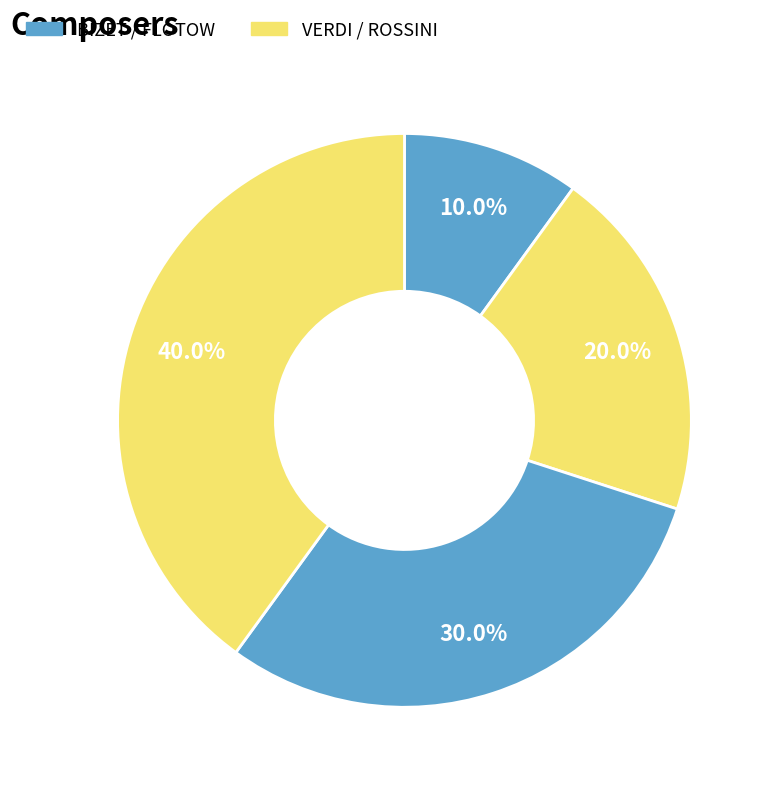

What is the smallest slice in the pie chart?

BIZET